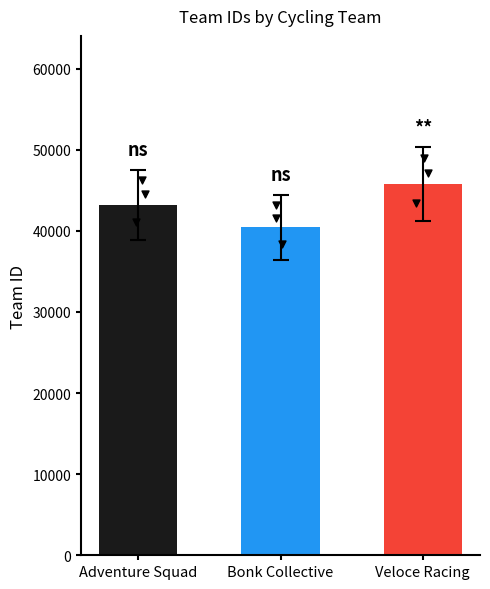

Between Adventure Squad and Veloce Racing, which is larger?

Veloce Racing